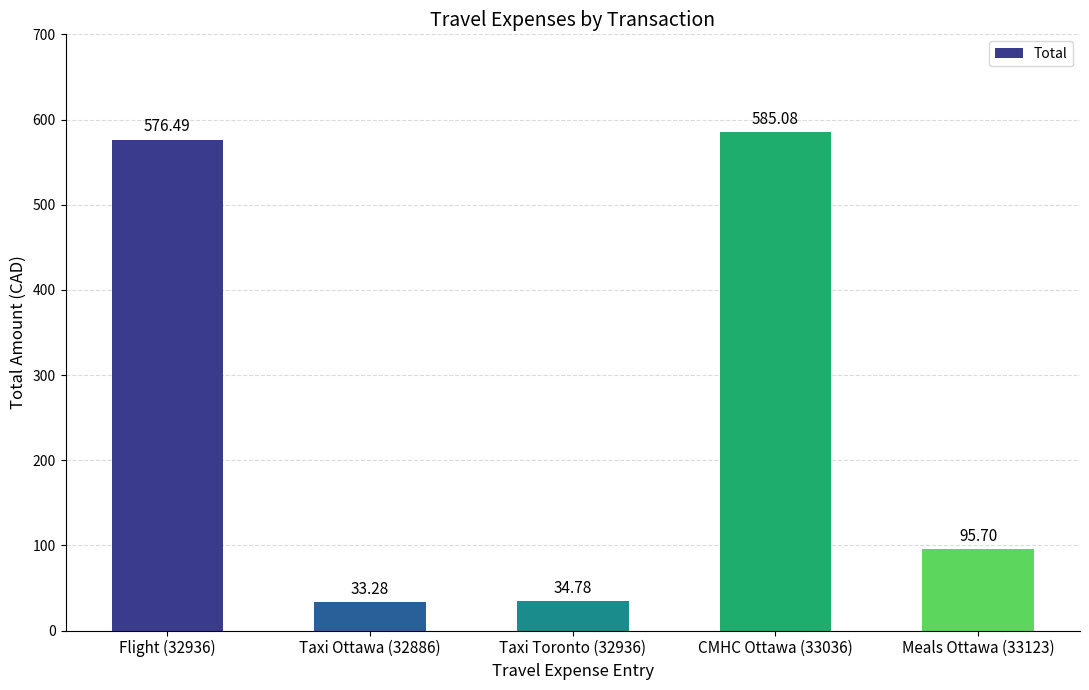

Does the chart contain stacked bars?

No